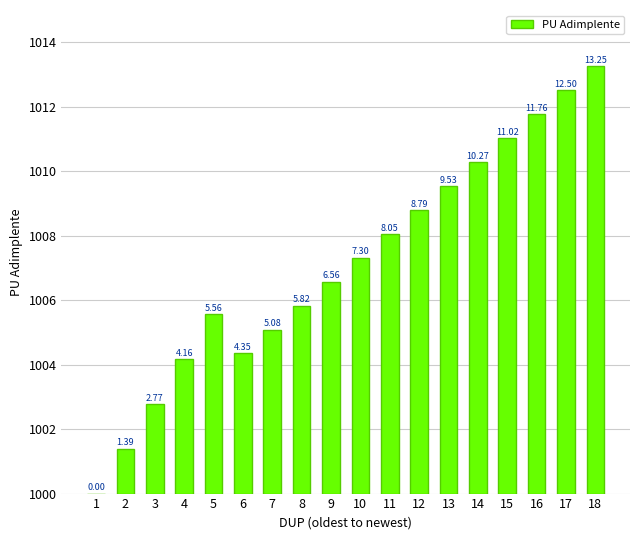

Rank the categories by value from highest to lowest.

18, 17, 16, 15, 14, 13, 12, 11, 10, 9, 8, 5, 7, 6, 4, 3, 2, 1